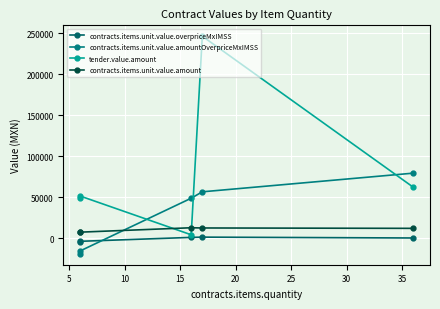

Reading left to right, extract all data points from this chart.

contracts.items.unit.value.overpriceMxIMSS: -4361.7	-3771.8	1007.5	1331.2	279.1
contracts.items.unit.value.amountOverpriceMxIMSS: -19065.9	-15529.6	48809.9	56630.7	79404.2
tender.value.amount: 49485.6	51483.1	4199.2	246500.0	62166.7
contracts.items.unit.value.amount: 7400.0	7397.0	12769.2	12500.0	12040.8